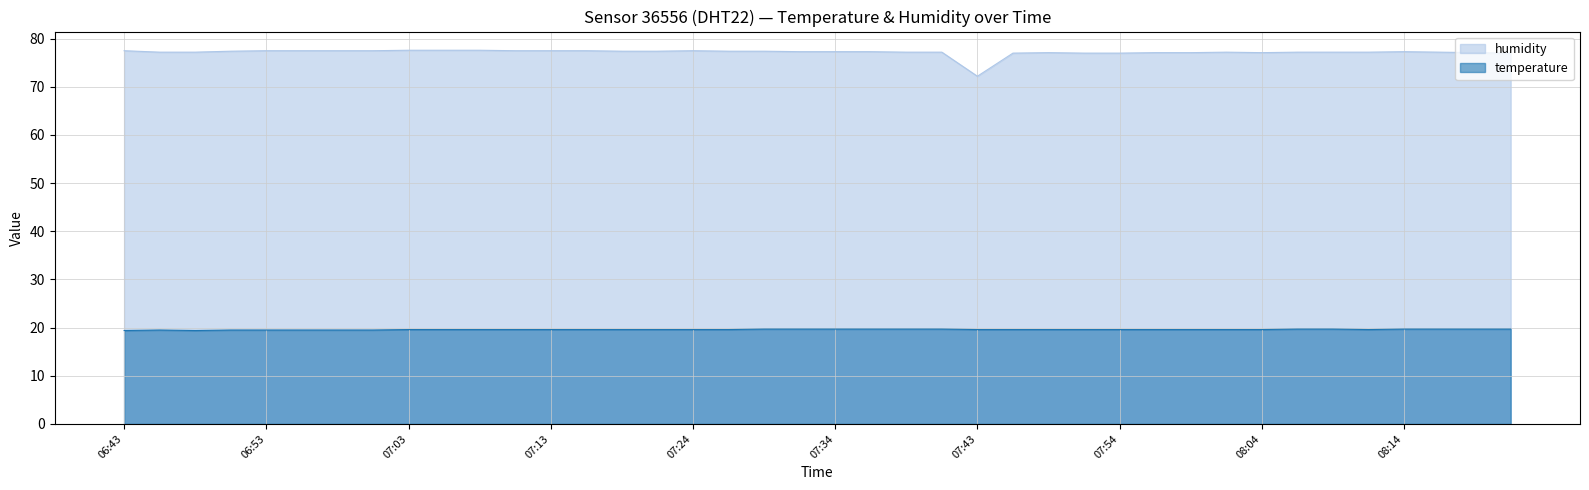

True or false: humidity has a value of 77.1 at 08:18.

True